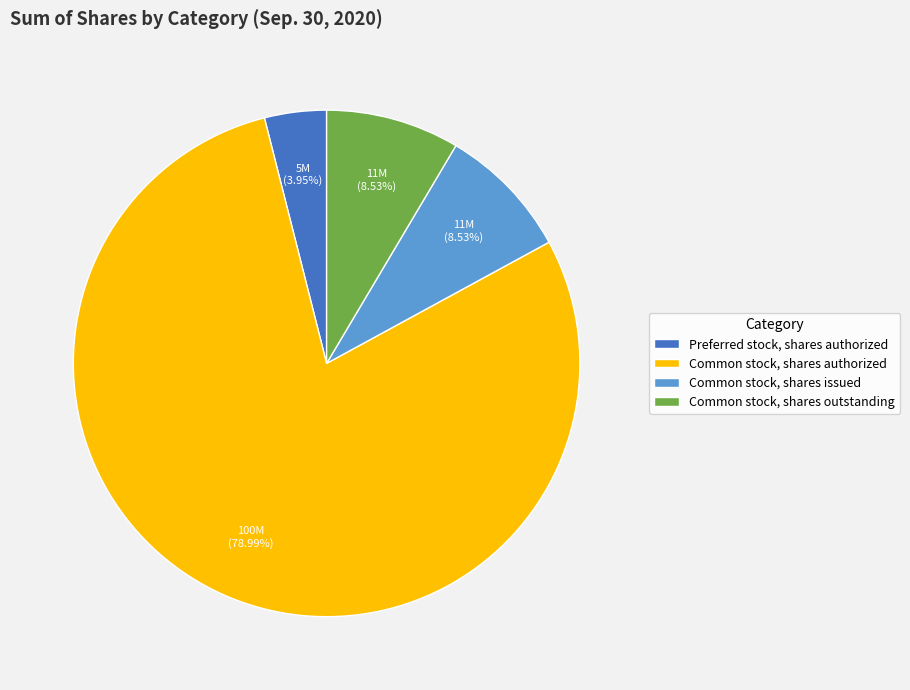

Which category has the smallest portion of the pie?

Preferred stock, shares authorized